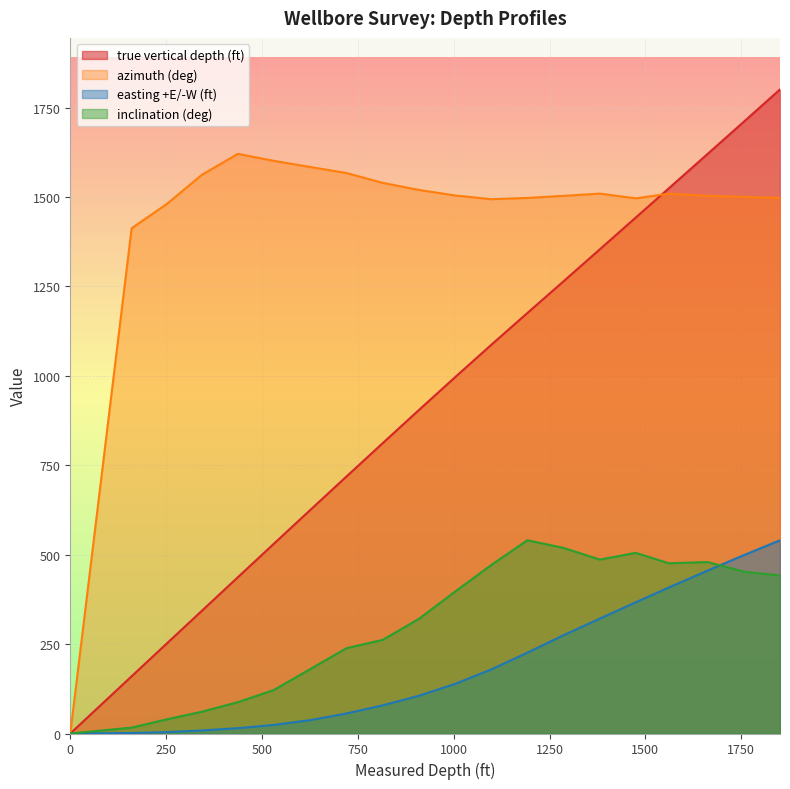

What is the approximate value of azimuth (deg) at 531?

1601.0